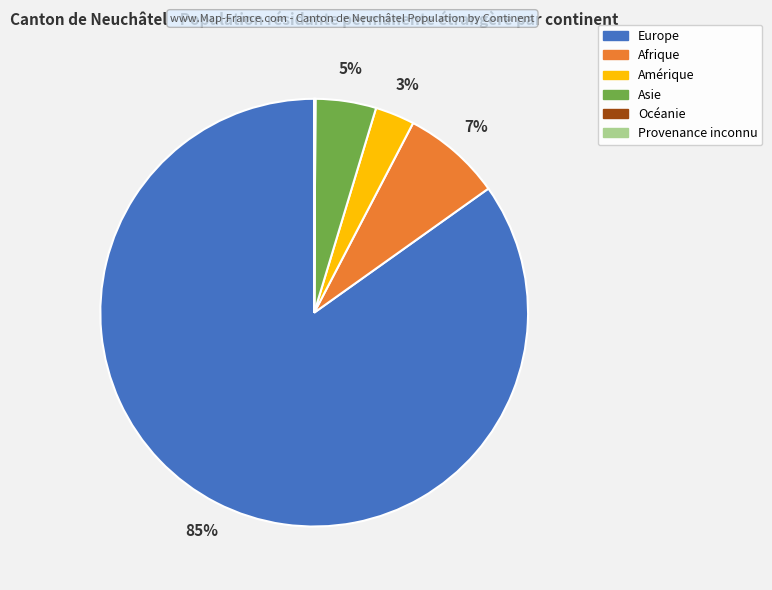

Combined, do Afrique and Europe account for over 50%?

Yes